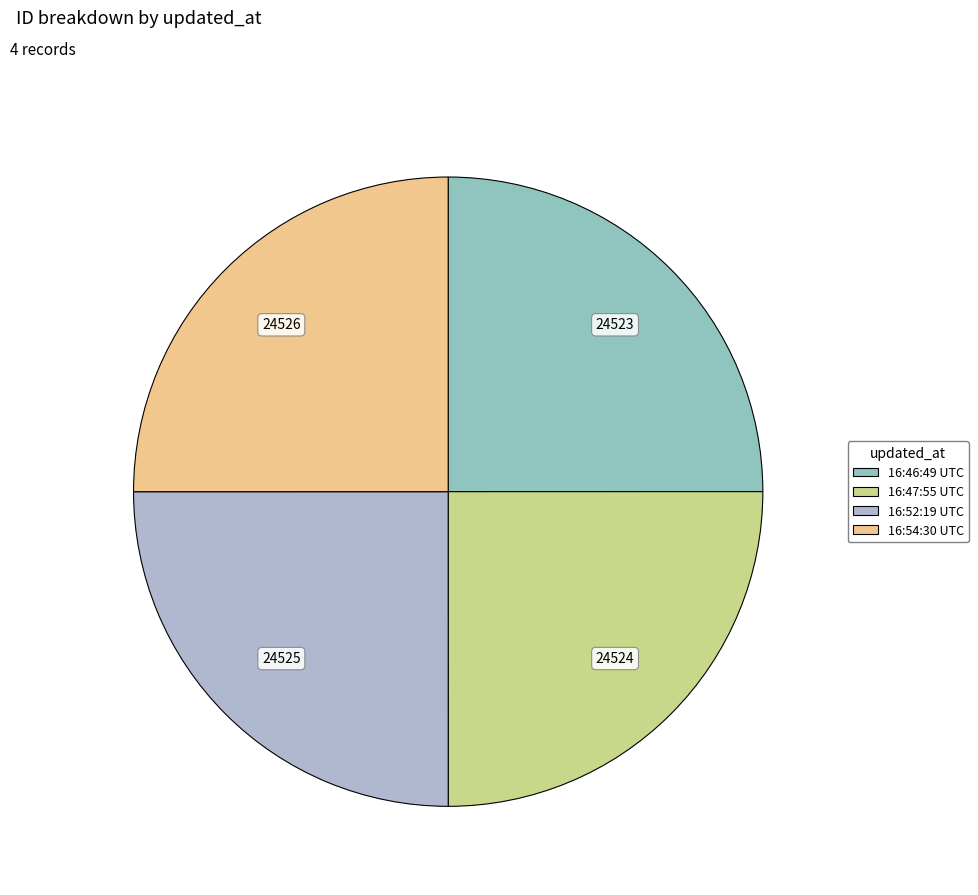

Rank the categories by value from highest to lowest.

2015-04-08 16:54:30 UTC, 2015-04-08 16:52:19 UTC, 2015-04-08 16:47:55 UTC, 2015-04-08 16:46:49 UTC